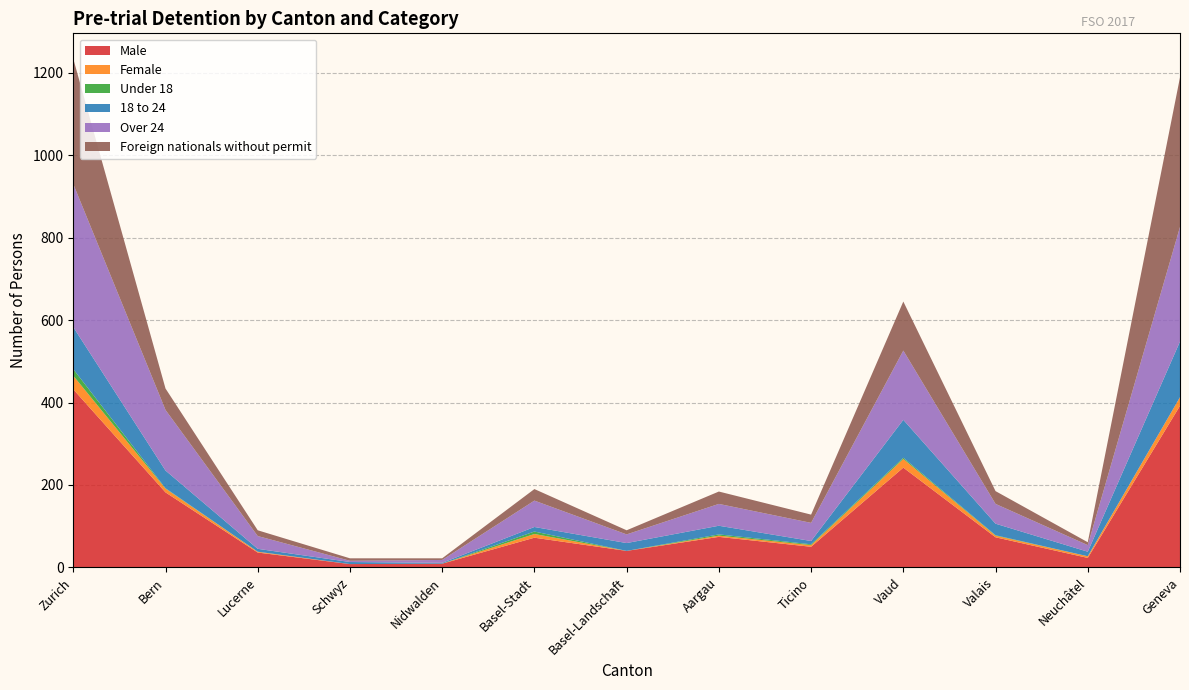

Reading right to left, extract all data points from this chart.

Male: 392	23	73	242	50	74	40	72	9	8	36	182	432
Female: 21	4	4	21	4	3	0	9	0	0	2	9	33
Under 18: 0	0	1	3	2	3	0	6	0	0	0	1	16
18 to 24: 135	11	28	92	8	21	19	11	2	5	7	43	102
Over 24: 278	16	48	168	44	53	21	64	7	3	31	147	347
Foreign nationals without permit: 363	7	31	119	20	30	10	28	4	6	14	52	304